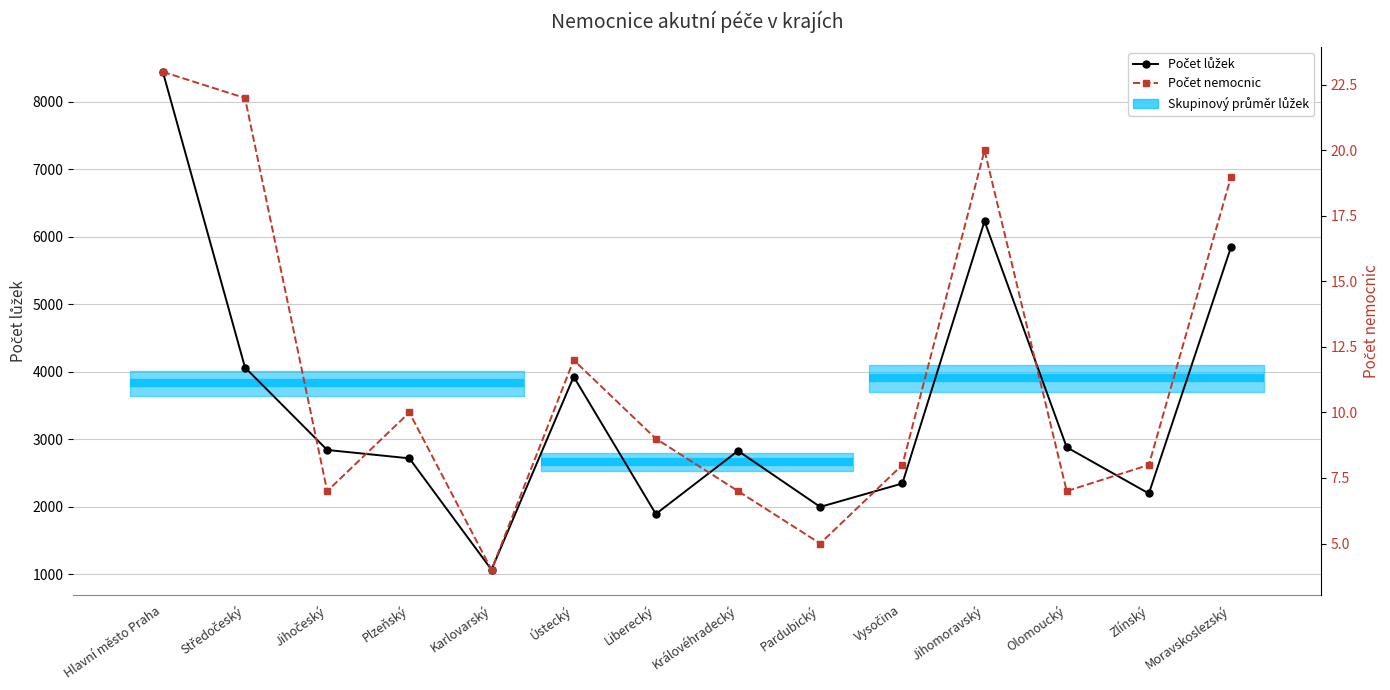

Reading left to right, what are all the values shown in this chart?

Počet lůžek: Hlavní město Praha=8447	Středočeský=4064	Jihočeský=2842	Plzeňský=2718	Karlovarský=1067	Ústecký=3928	Liberecký=1893	Královéhradecký=2829	Pardubický=1998	Vysočina=2345	Jihomoravský=6233	Olomoucký=2882	Zlínský=2197	Moravskoslezský=5850
Počet nemocnic: Hlavní město Praha=23	Středočeský=22	Jihočeský=7	Plzeňský=10	Karlovarský=4	Ústecký=12	Liberecký=9	Královéhradecký=7	Pardubický=5	Vysočina=8	Jihomoravský=20	Olomoucký=7	Zlínský=8	Moravskoslezský=19